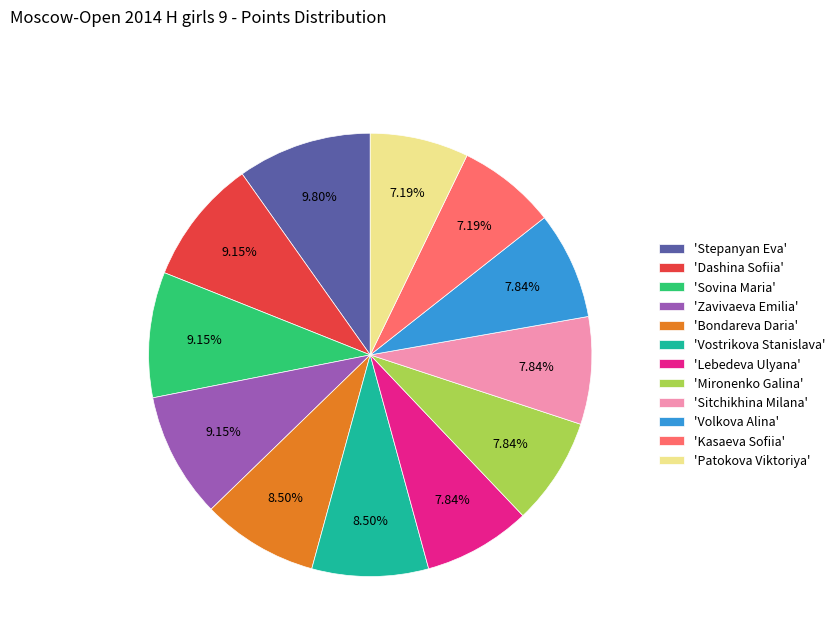

How many segments does this pie chart have?

12